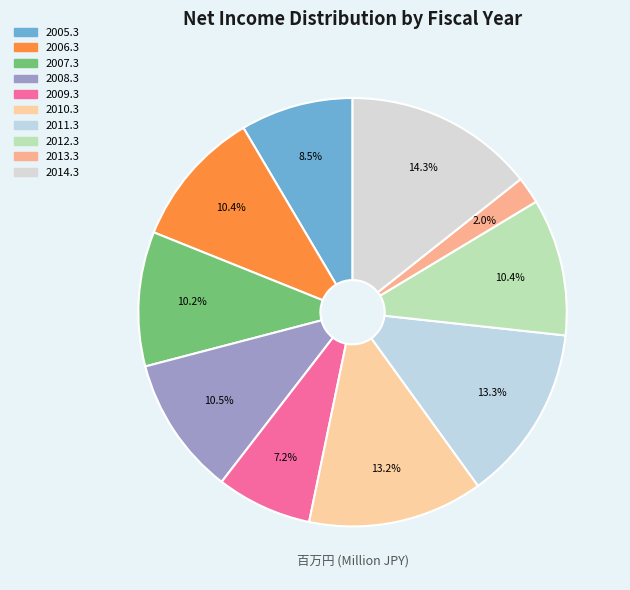

Which category has the biggest portion of the pie?

2014.3